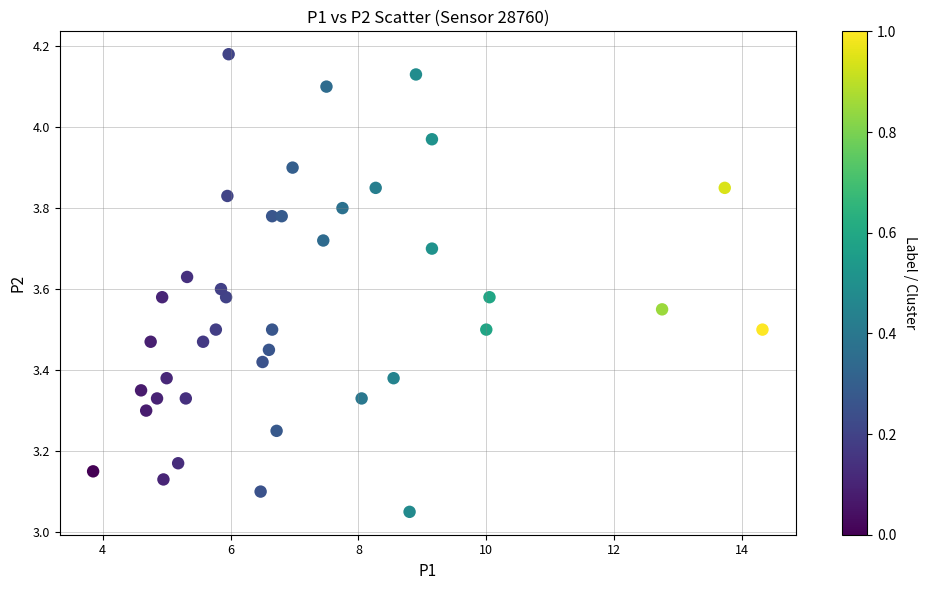

What is the range of Y values (max minus min)?

1.1